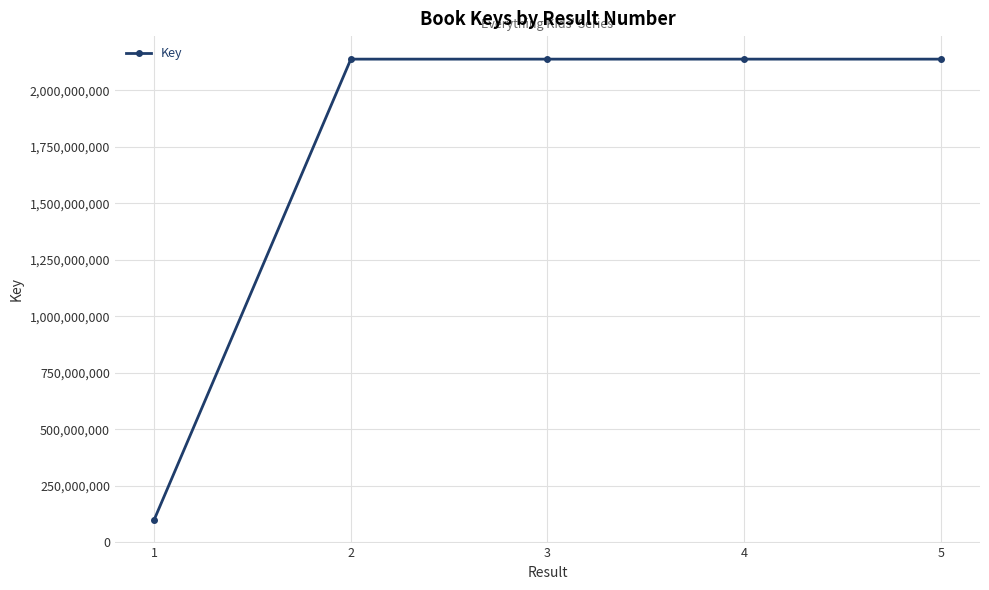

Is this an area chart (filled region under the line)?

No